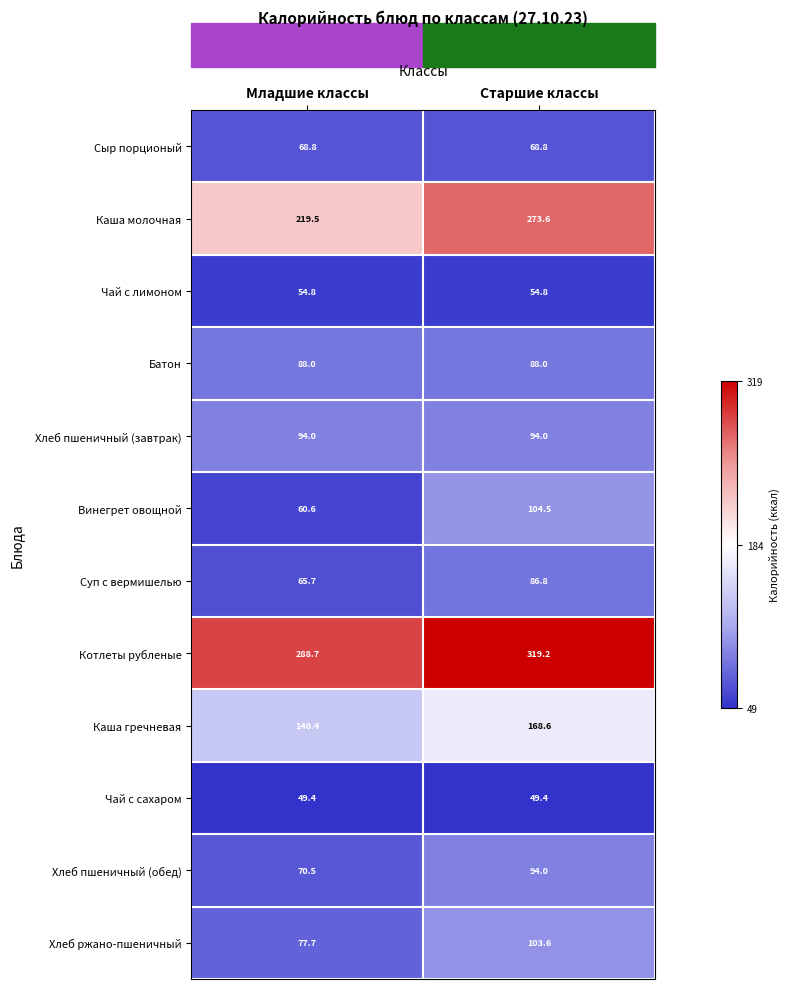

What is the greatest value displayed?

319.2